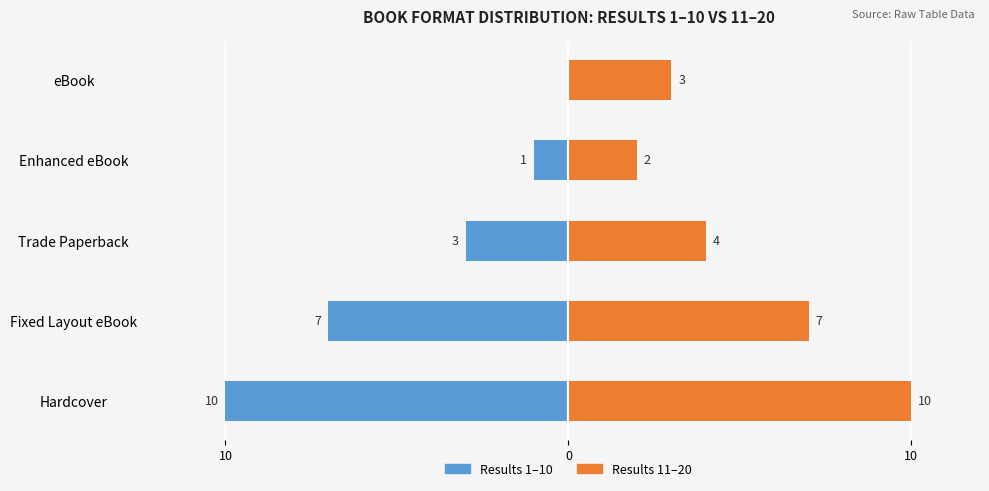

What is the spread (max minus min) of values at 3?

3